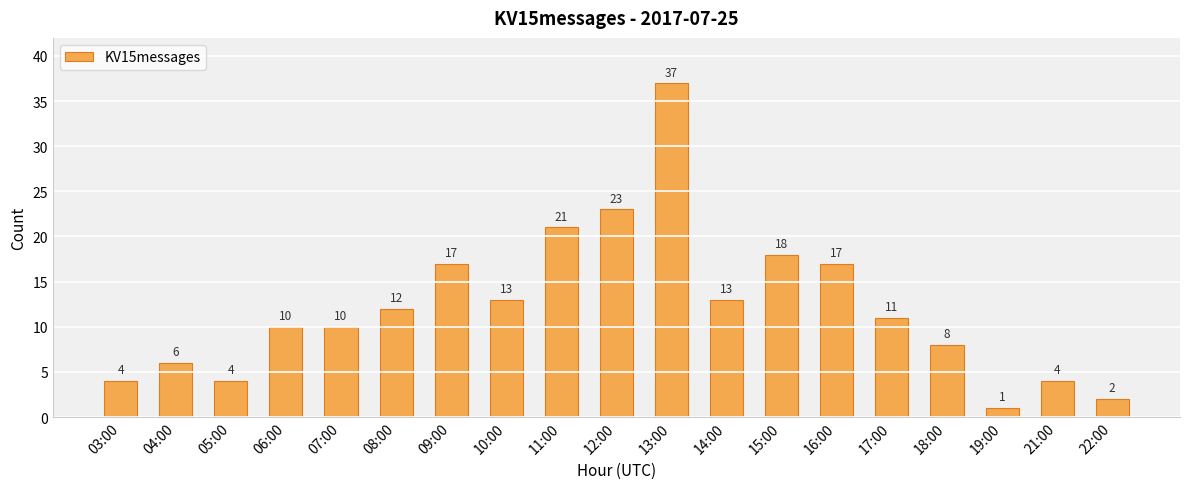

Reading left to right, list all the values displayed in this chart.

03:00=4	04:00=6	05:00=4	06:00=10	07:00=10	08:00=12	09:00=17	10:00=13	11:00=21	12:00=23	13:00=37	14:00=13	15:00=18	16:00=17	17:00=11	18:00=8	19:00=1	21:00=4	22:00=2